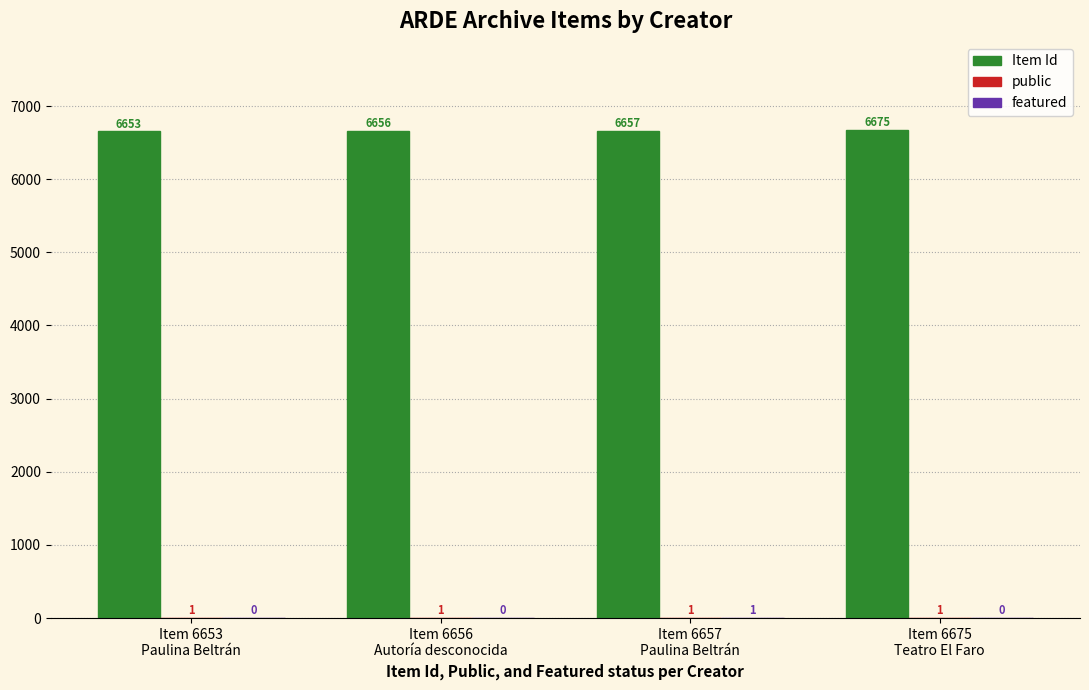

What is the highest value of the Item Id series?

6675